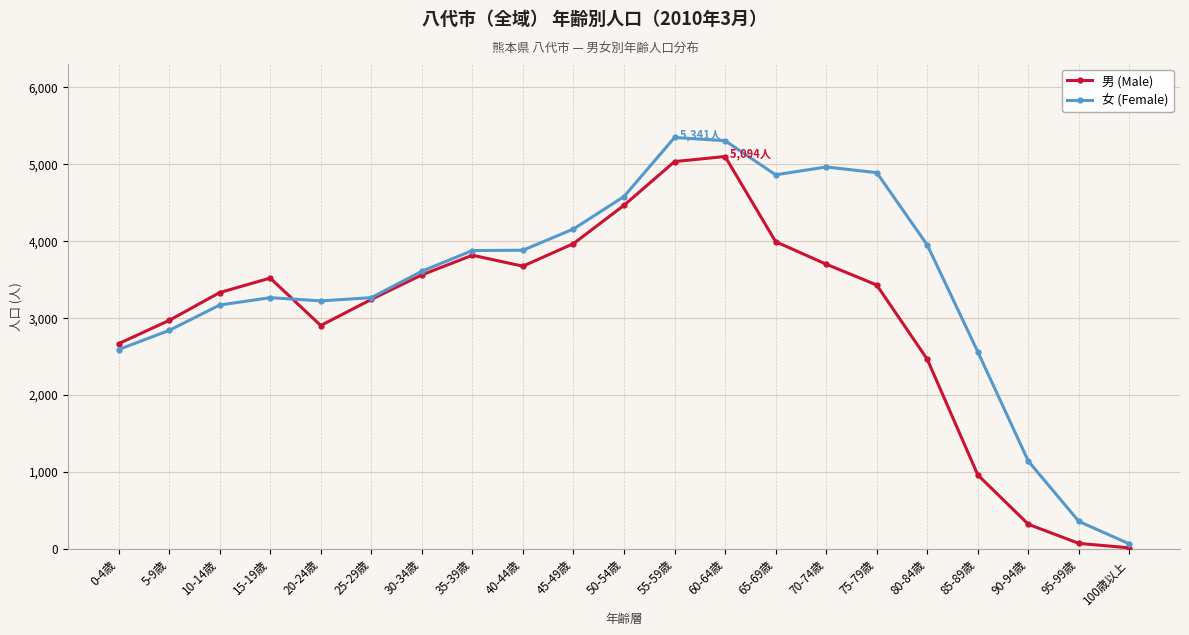

Which series has the widest spread of values?

女 (Female)